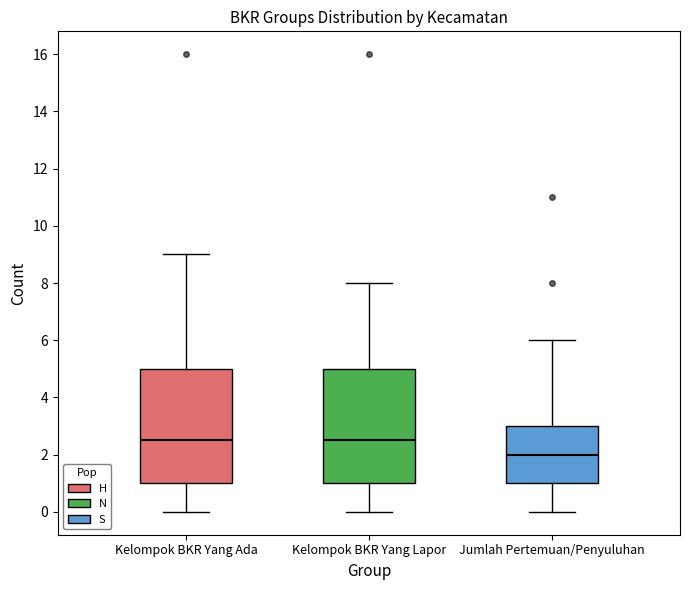

Where is the lower edge of the box for Kelompok BKR Yang Ada on the y-axis? The values are not printed on the chart, so give them approximately, as read against the axis.

1.0